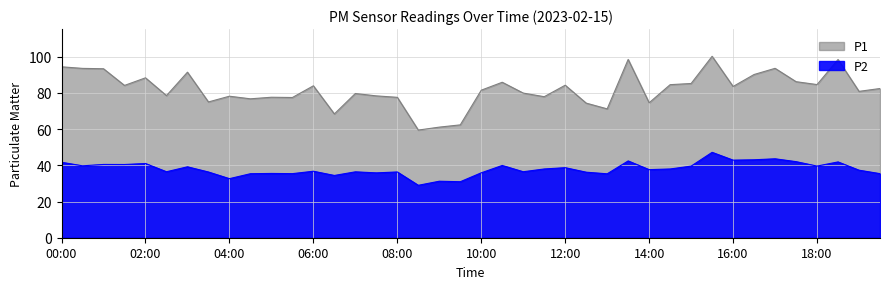

True or false: P2 and P1 intersect in this chart.

False